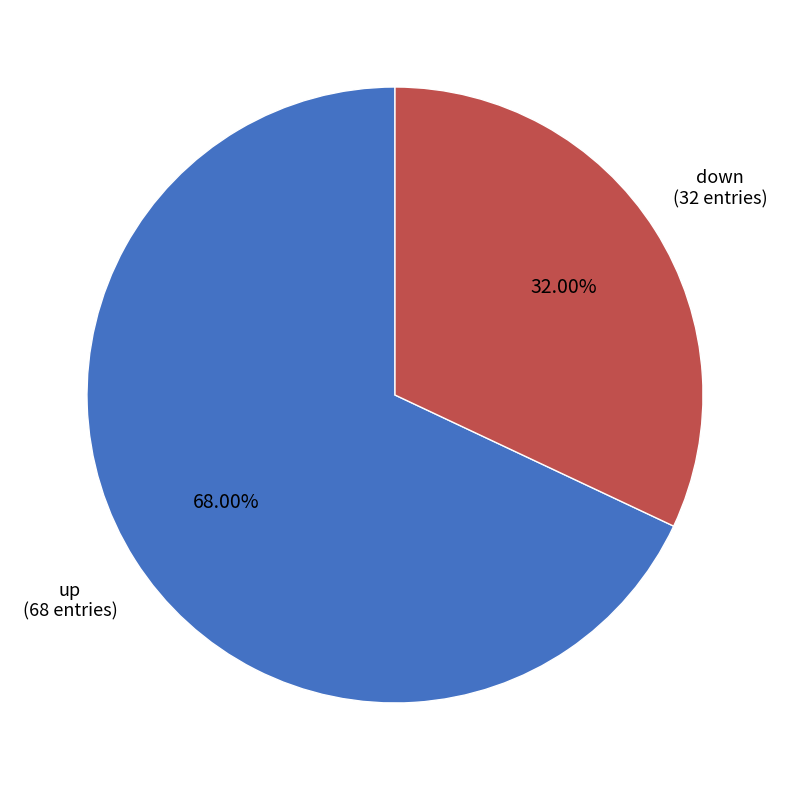

Is there any slice that represents more than half of the pie?

Yes